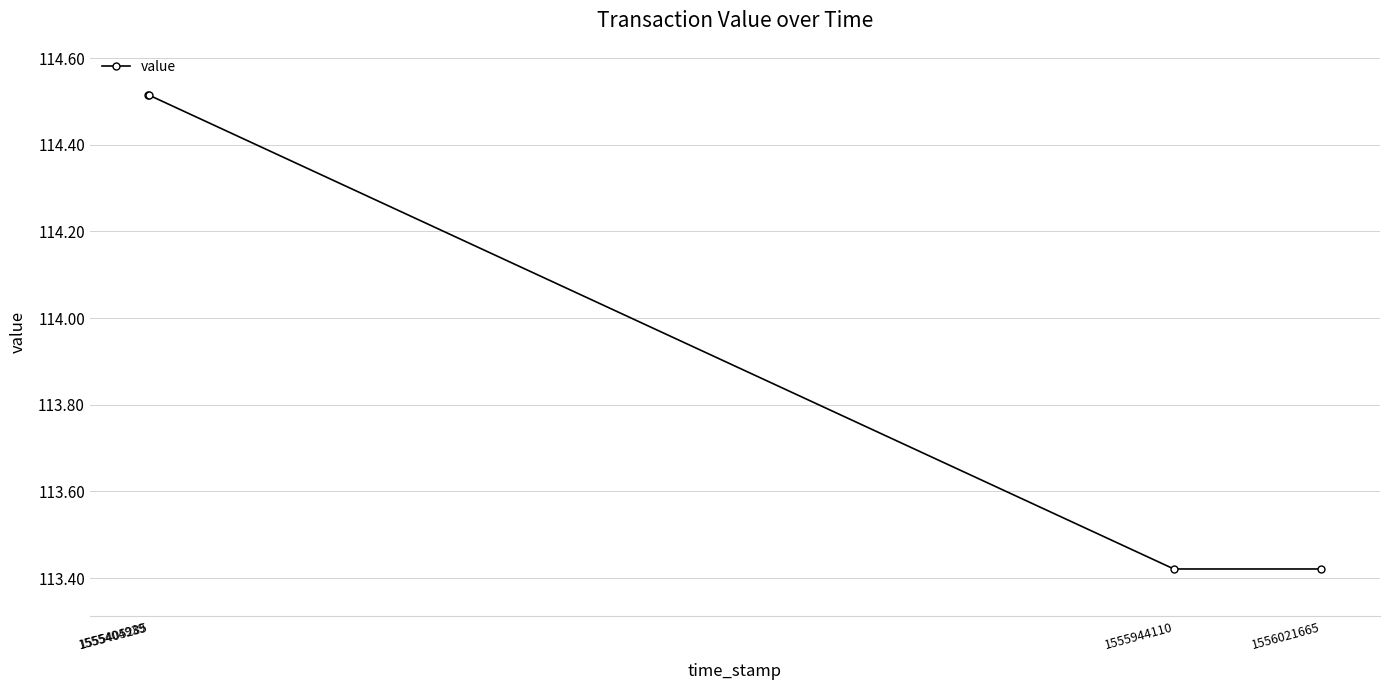

What is the ratio of the value at 1555944110 to the value at 1555404939?

1.0